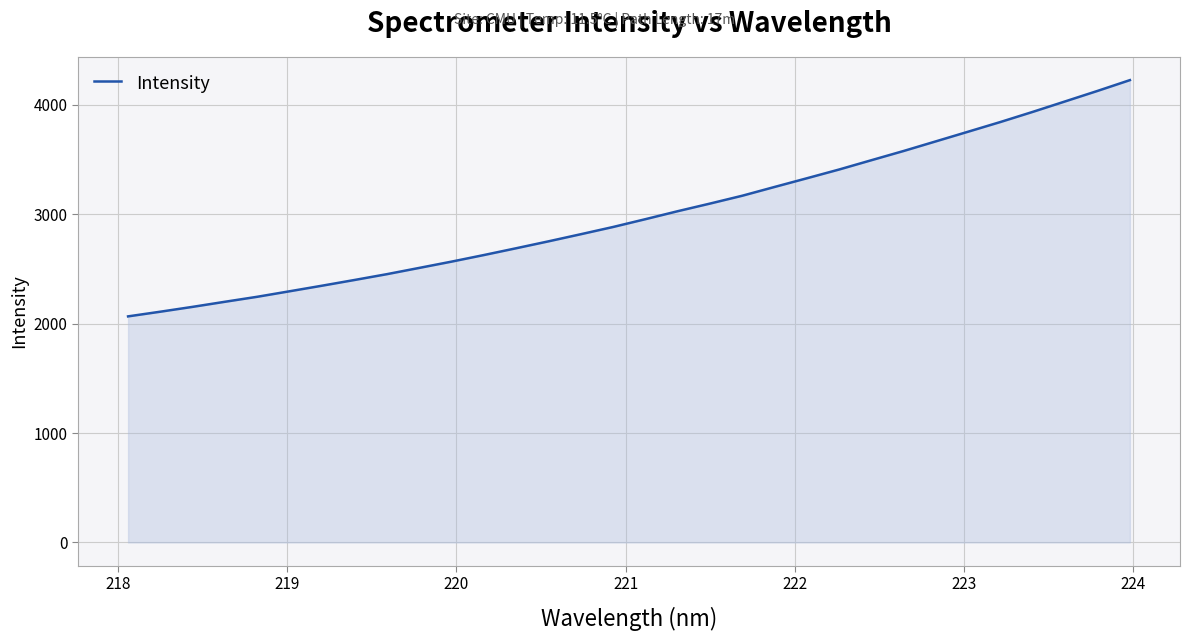

What is the smallest value displayed?

2065.7